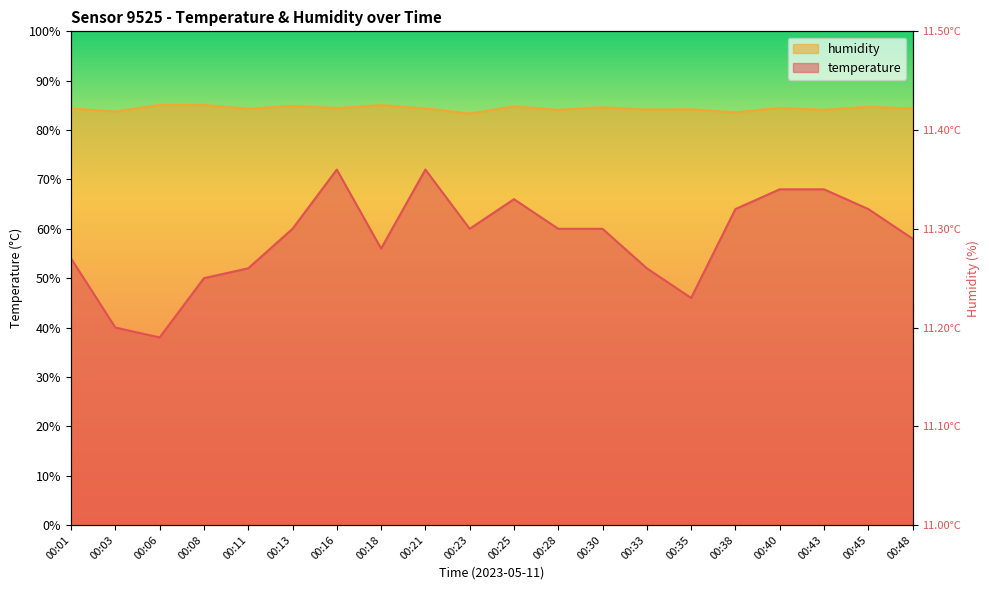

What is the sum of the temperature values at 00:23 and 00:01?

114.0